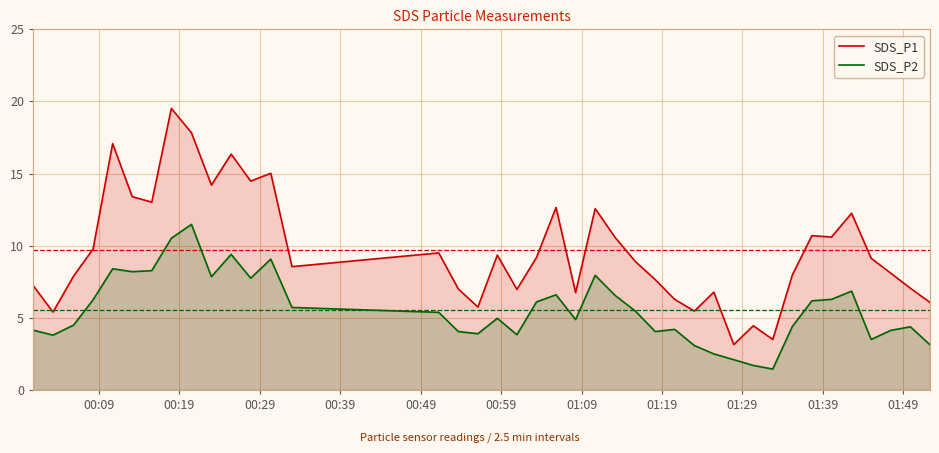

What is the difference between the maximum and minimum values in the SDS_P2 series?

10.0